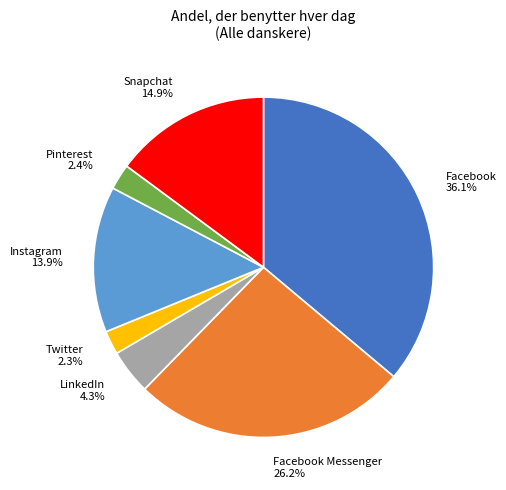

What percentage is the Snapchat slice, to the nearest percent?

15%